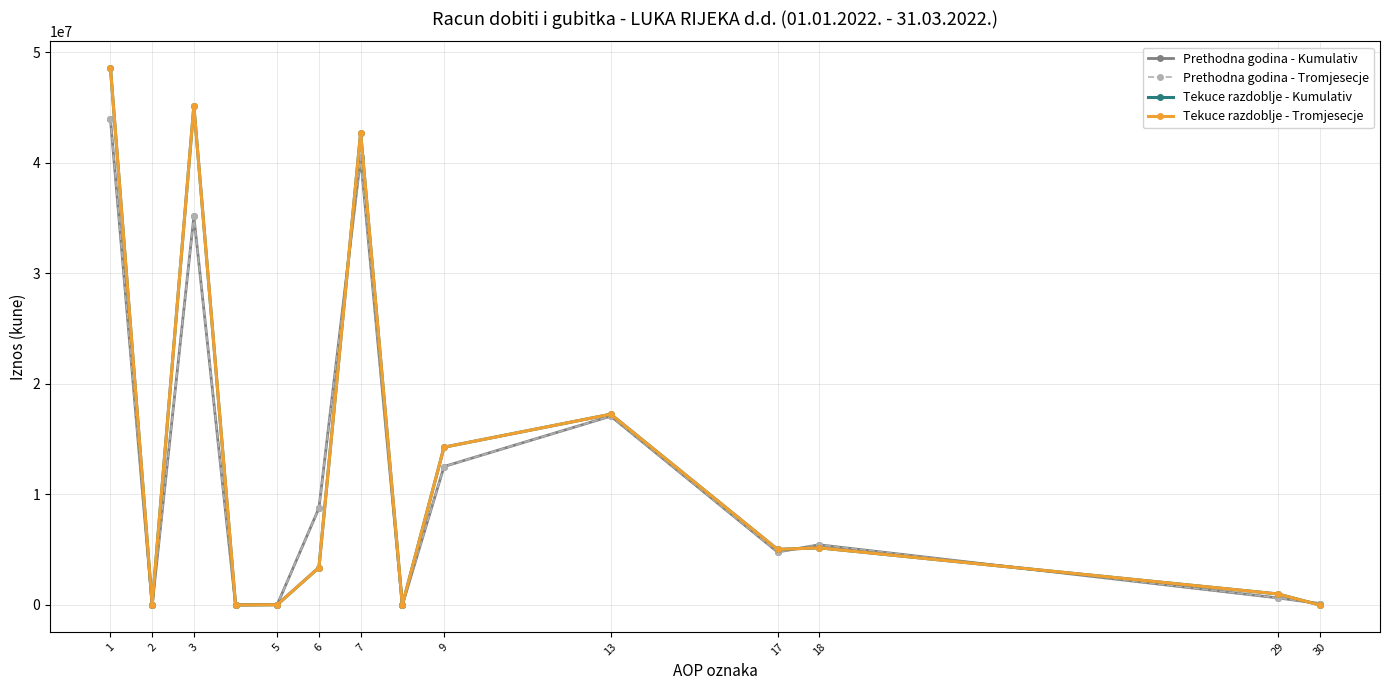

Does the chart have visible grid lines?

Yes